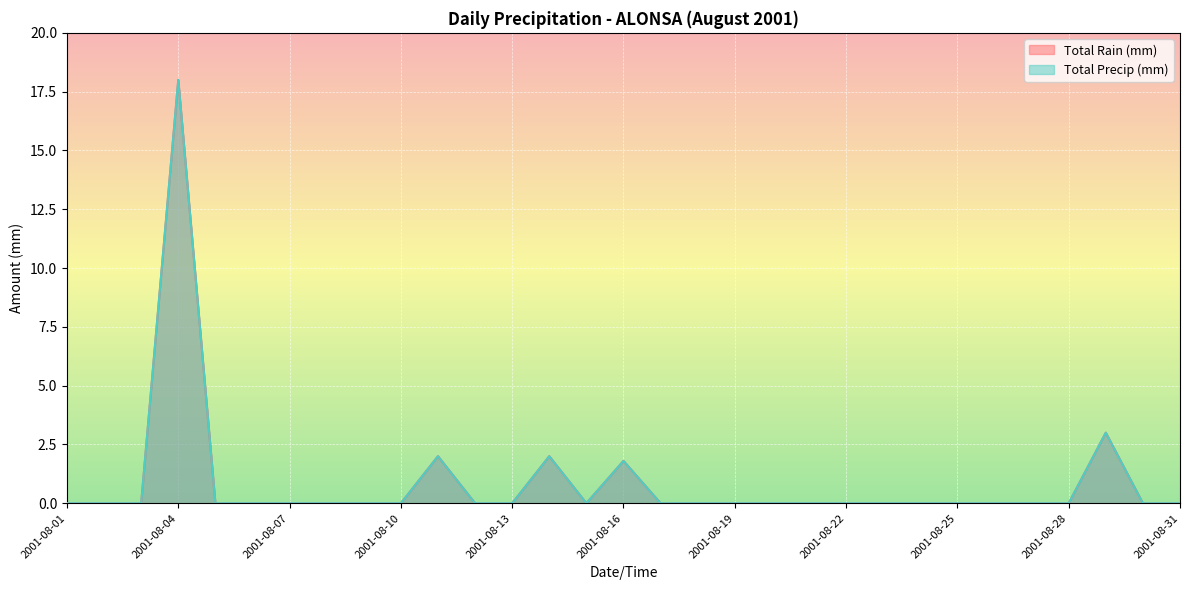

What are all the series names shown in the legend?

Total Rain (mm), Total Precip (mm)